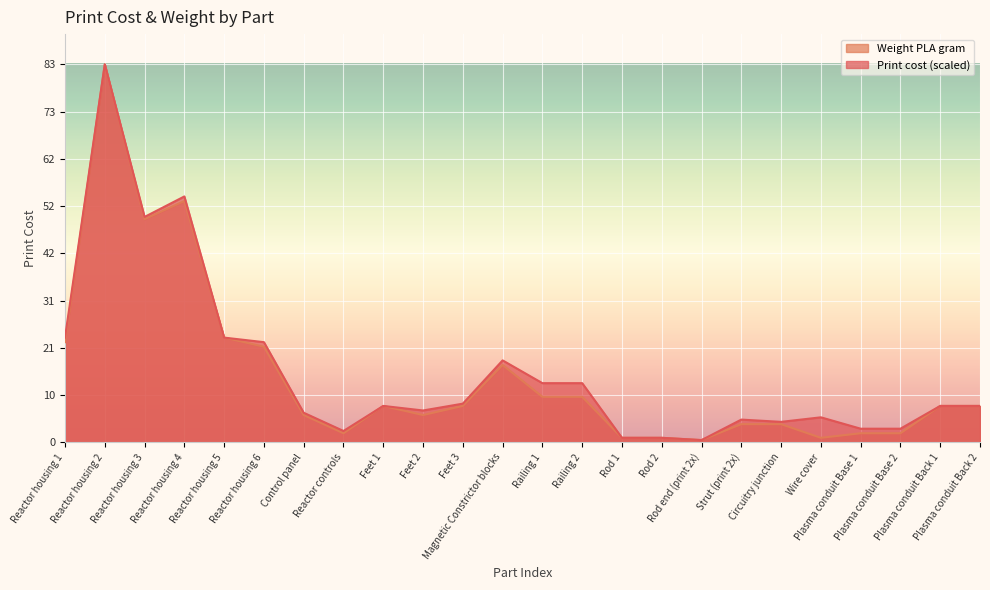

At how many categories does at least one series exceed 53?

2